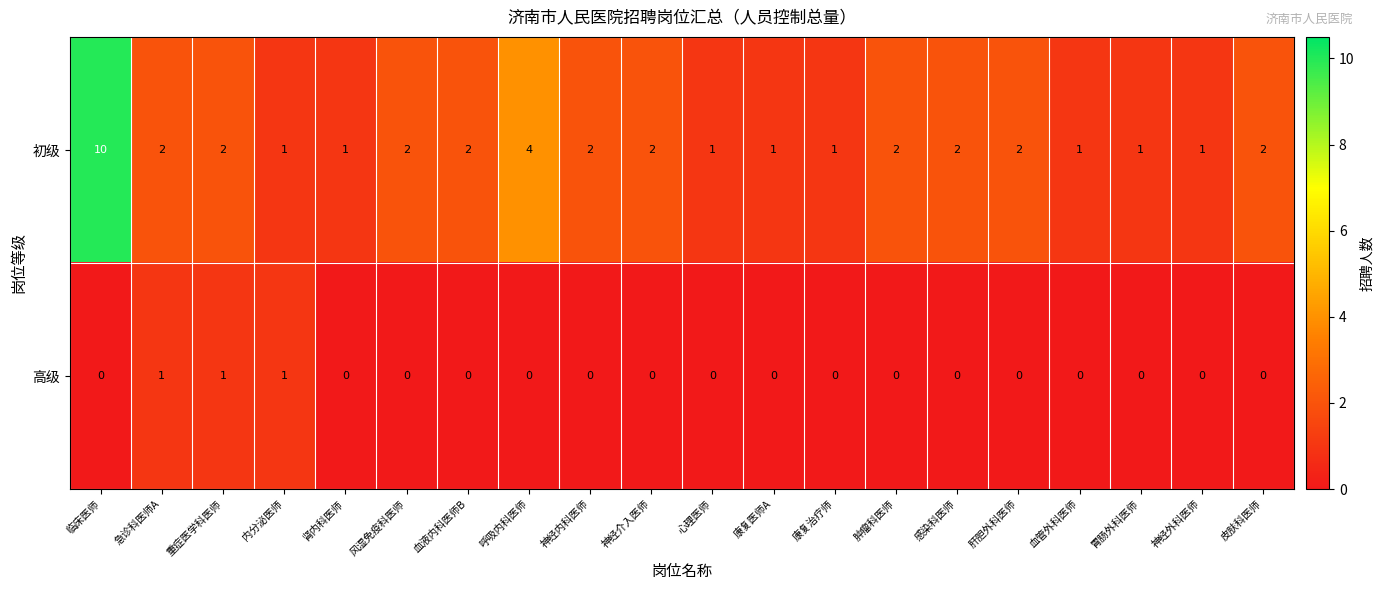

Count the 初级 values in the range 1 to 2.

18